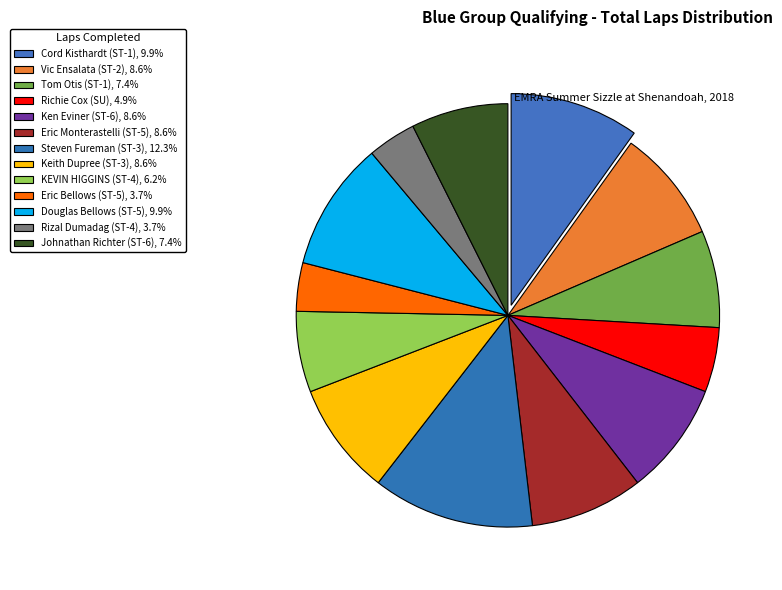

The Eric Bellows (ST-5) slice represents 4% of the pie. True or false?

True